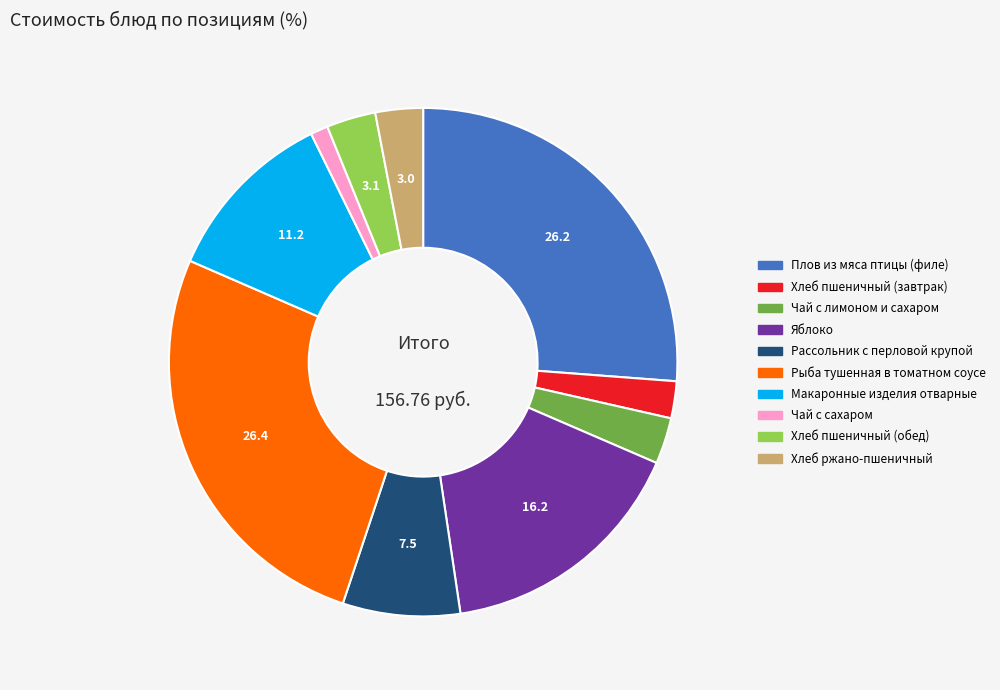

Between Рыба тушенная в томатном соусе and Хлеб ржано-пшеничный, which is larger?

Рыба тушенная в томатном соусе